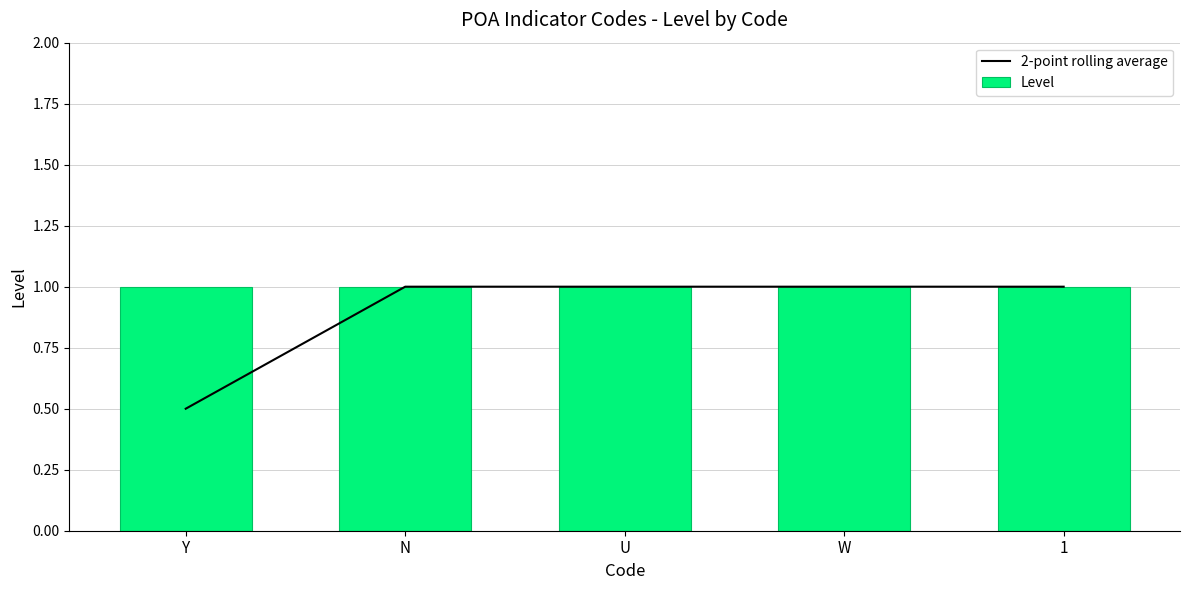

Rank the series by their average value, from lowest to highest.

2-point rolling average, Level